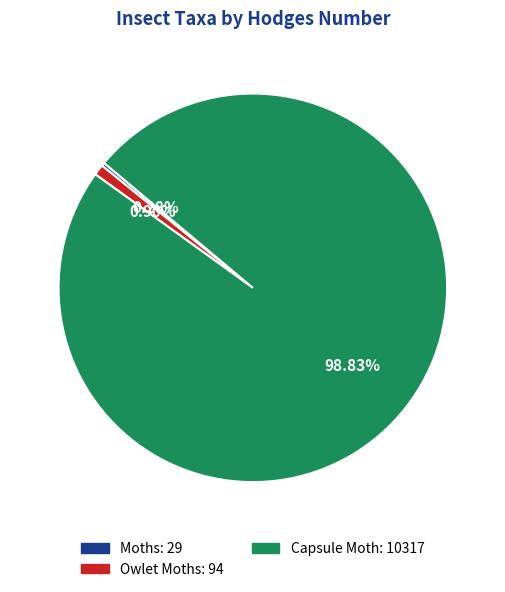

To the nearest percent, what is the difference between the Capsule Moth and Owlet Moths slice percentages?

98%